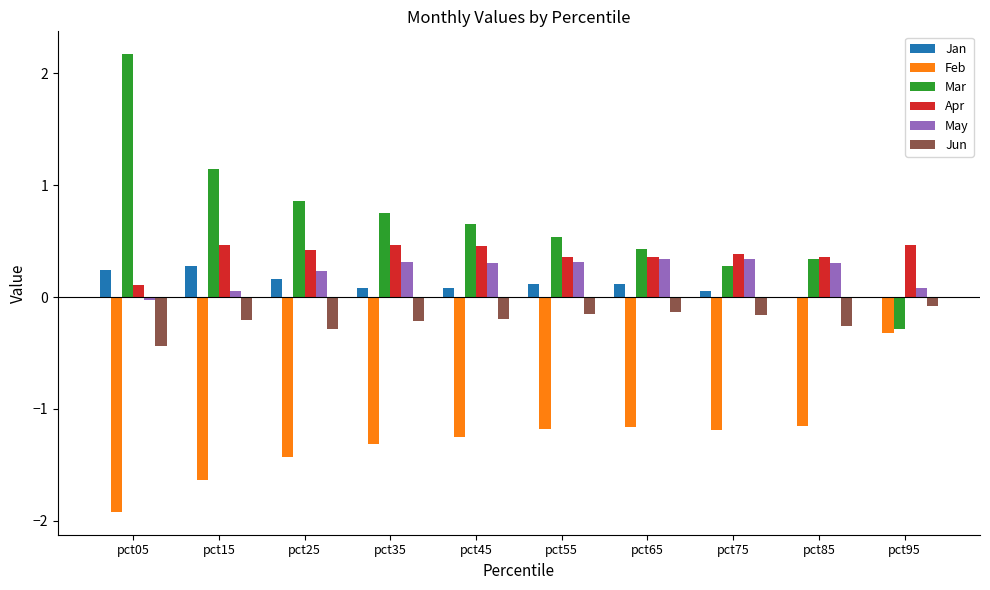

Is the value of Jan at pct75 greater than the value of May at pct45?

No